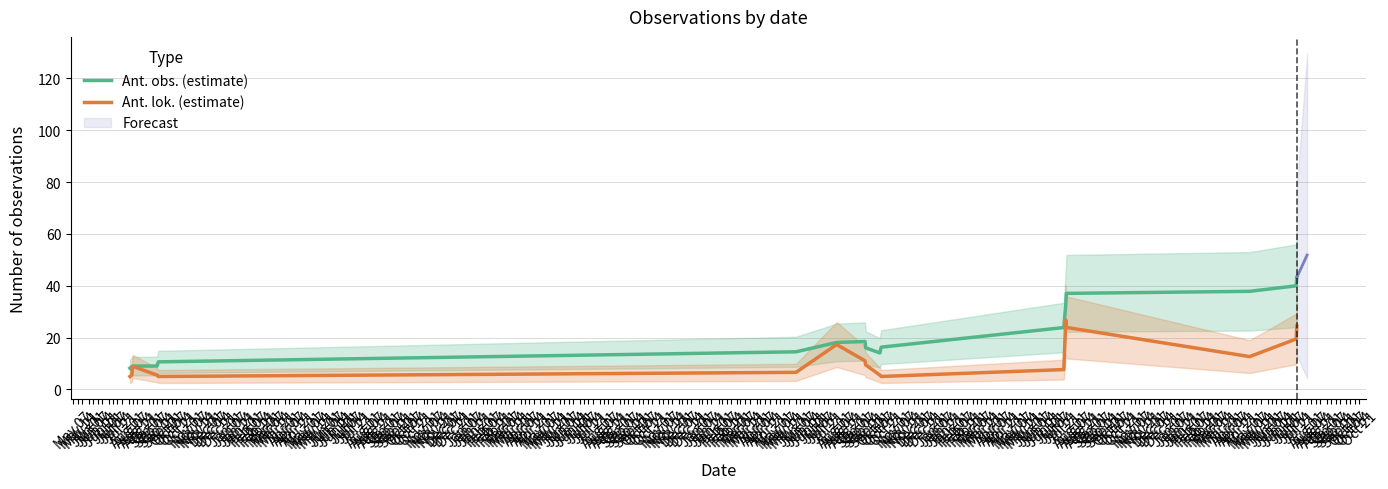

What is the label of the 9th point from the right?

Jul 07